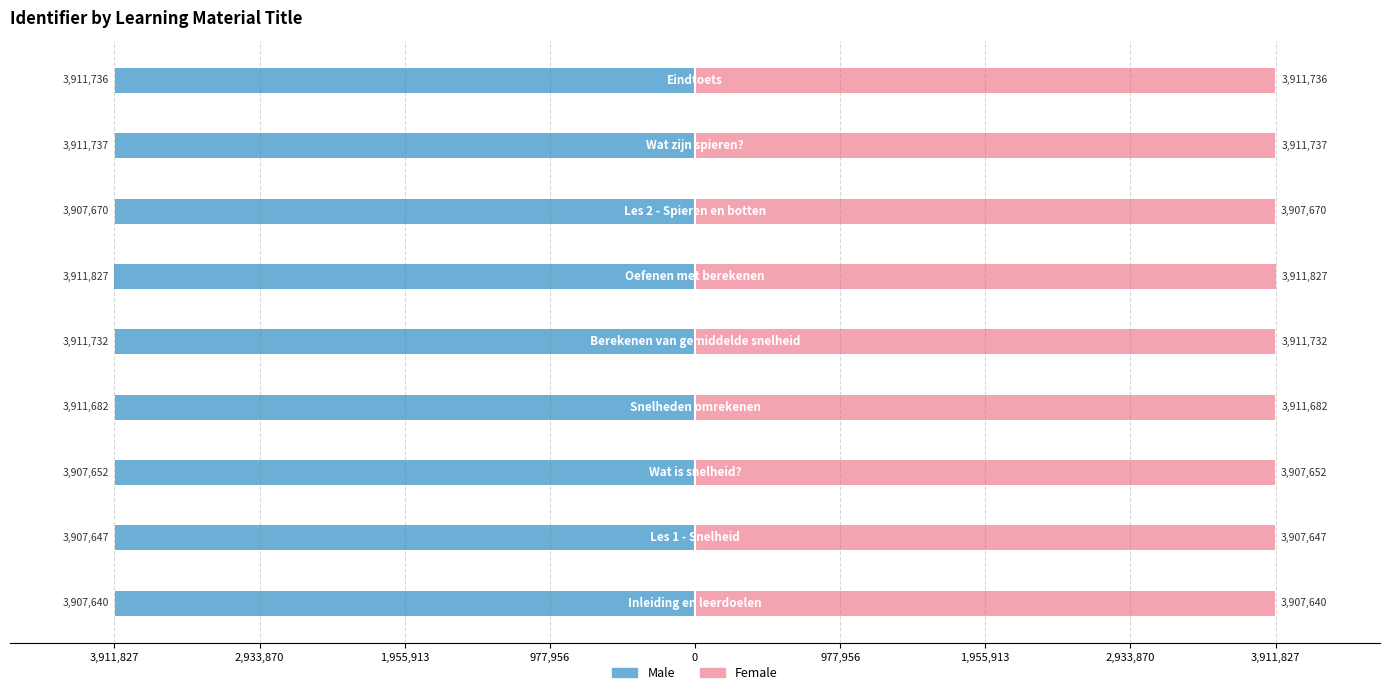

How many categories are shown in the chart?

9